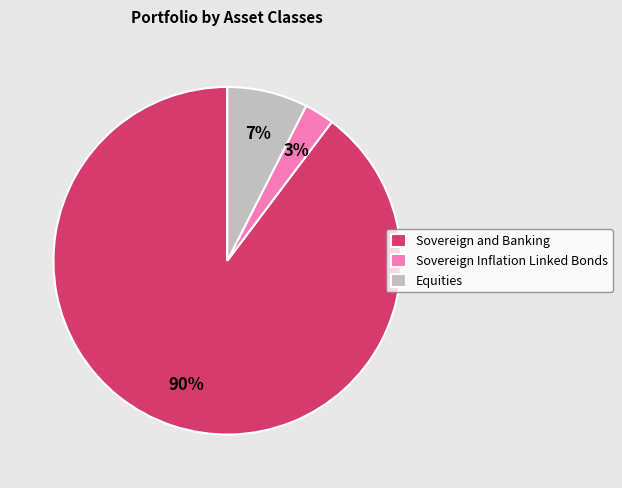

Which category accounts for the majority?

Sovereign and Banking